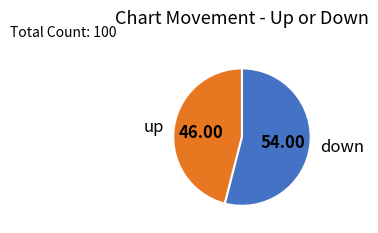

What is the smallest slice in the pie chart?

up